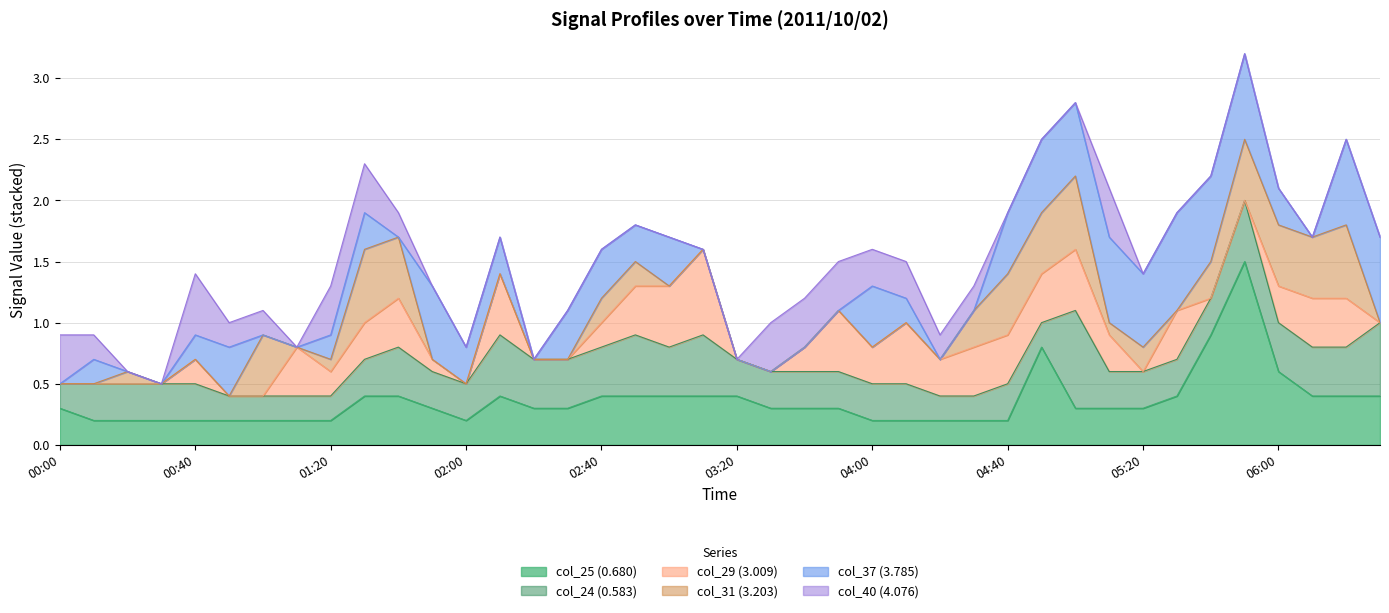

Count the col_24 (0.583) values in the range 0 to 1.

40